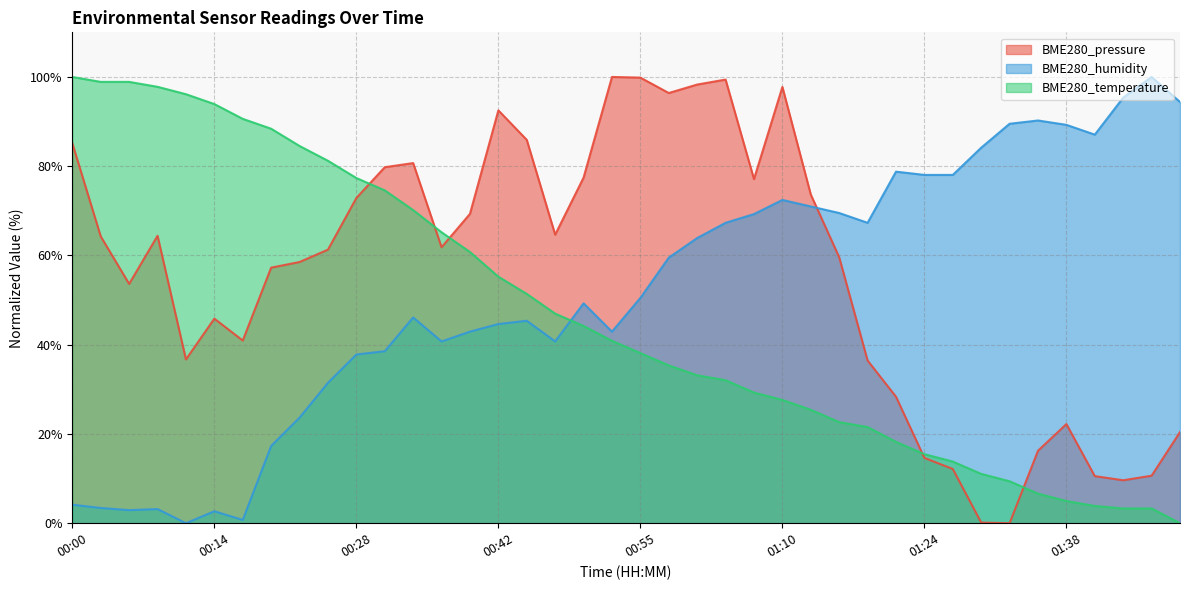

Which category has the highest value across all series?

00:53